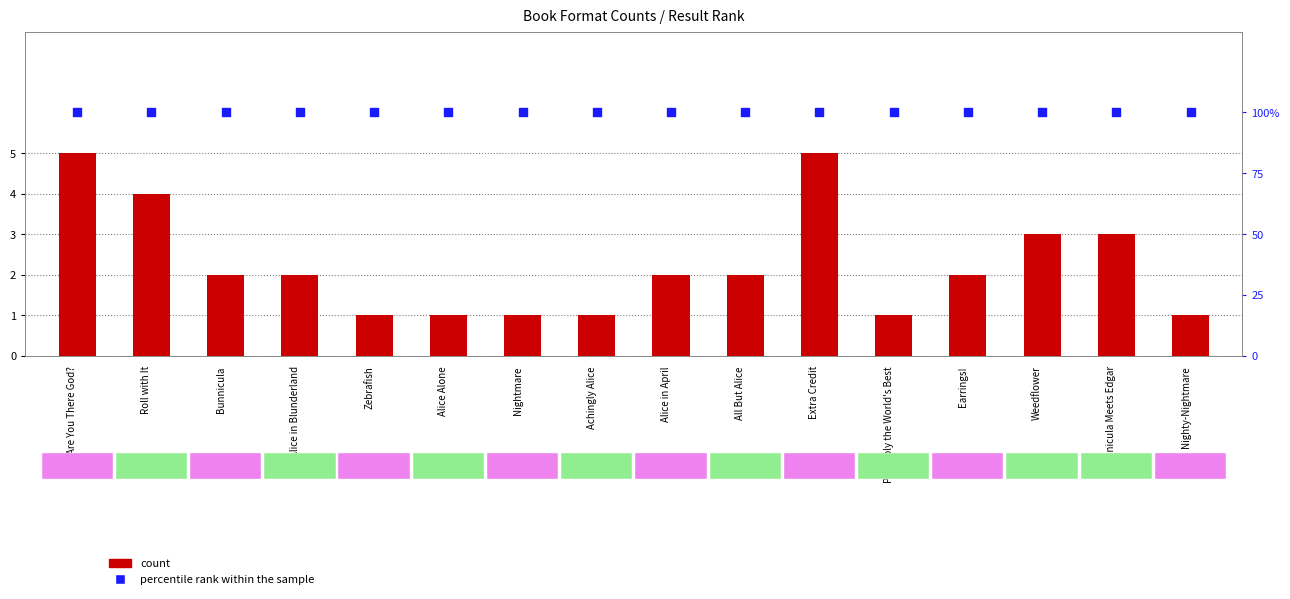

What is the total value across all series at Alice in April?

102